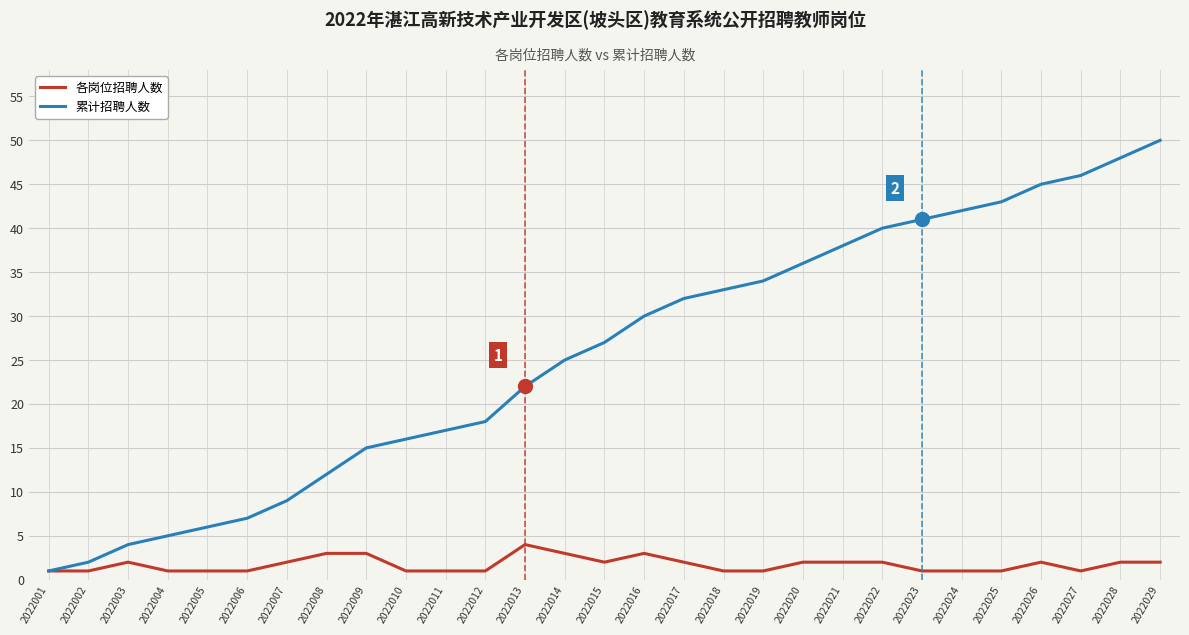

Reading right to left, what are all the values shown in this chart?

各岗位招聘人数: 2	2	1	2	1	1	1	2	2	2	1	1	2	3	2	3	4	1	1	1	3	3	2	1	1	1	2	1	1
累计招聘人数: 50	48	46	45	43	42	41	40	38	36	34	33	32	30	27	25	22	18	17	16	15	12	9	7	6	5	4	2	1